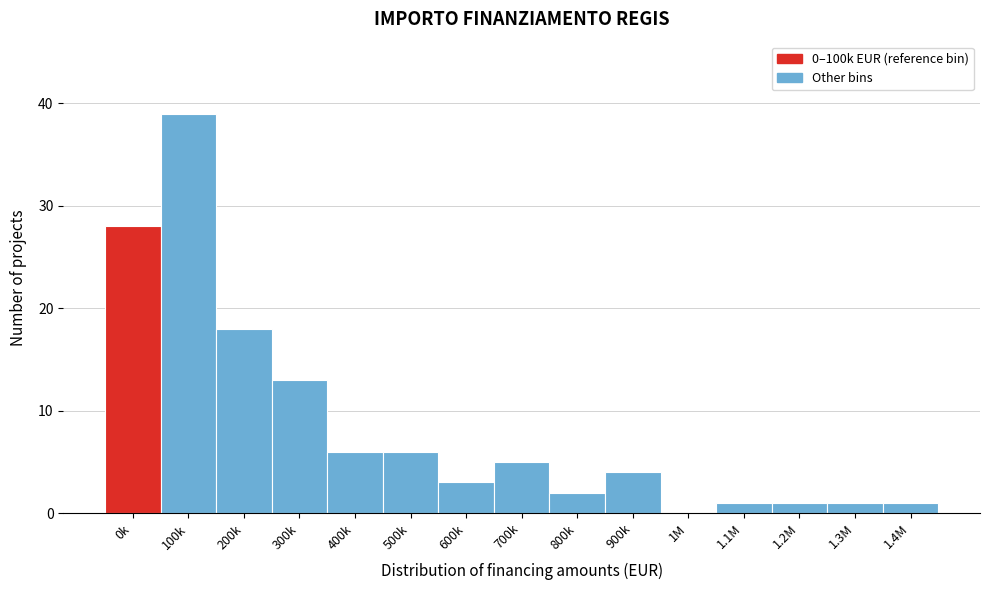

Reading right to left, what are all the values shown in this chart?

1.4M=1	1.3M=1	1.2M=1	1.1M=1	1M=0	900k=4	800k=2	700k=5	600k=3	500k=6	400k=6	300k=13	200k=18	100k=39	0k=28